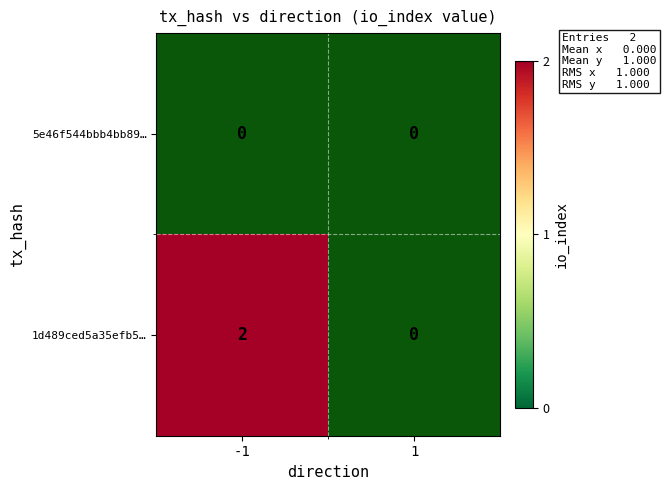

The value of 1d489ced5a35efb5… at -1 is 1. True or false?

False